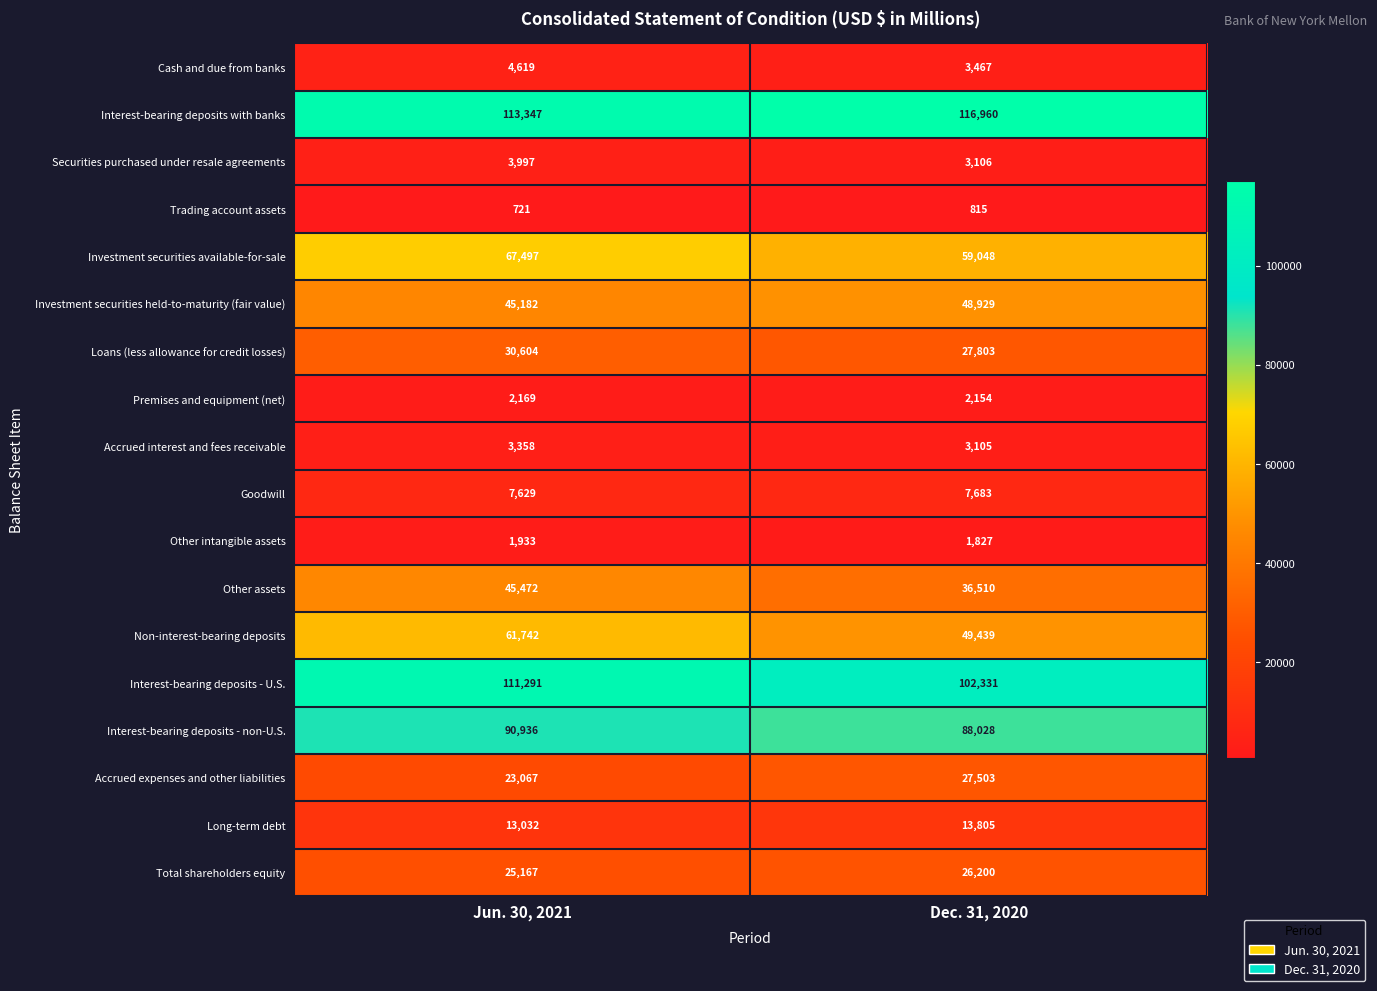

What is the average value of the Trading account assets series?

768